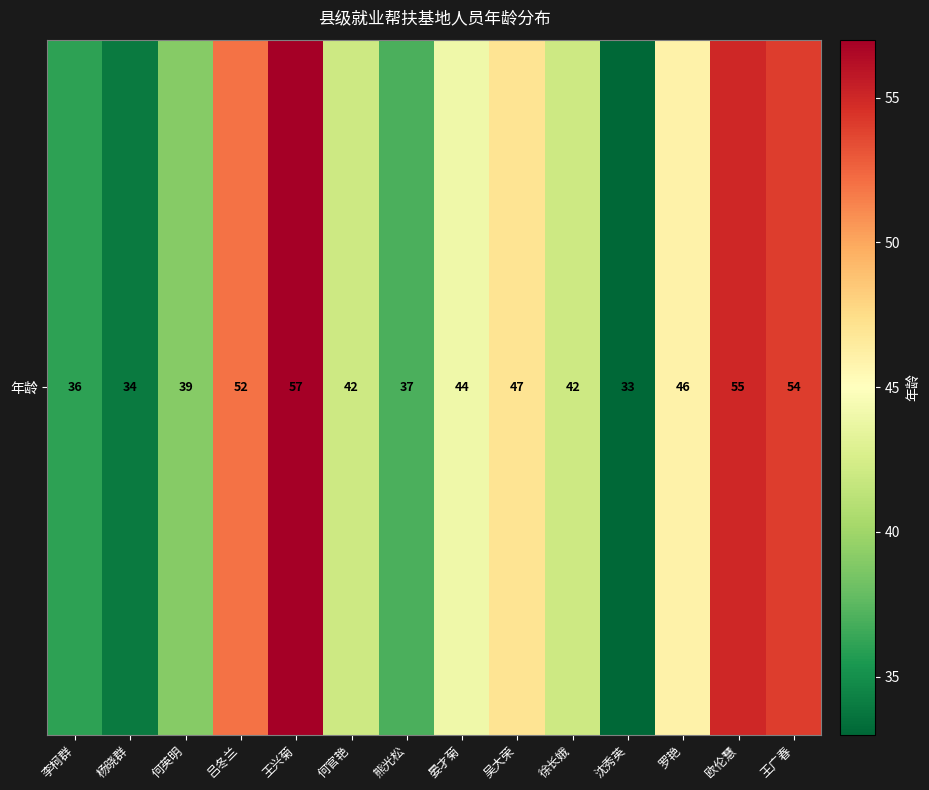

Approximately how many times larger is the value at 沈秀英 compared to 杨晓群?

1.0